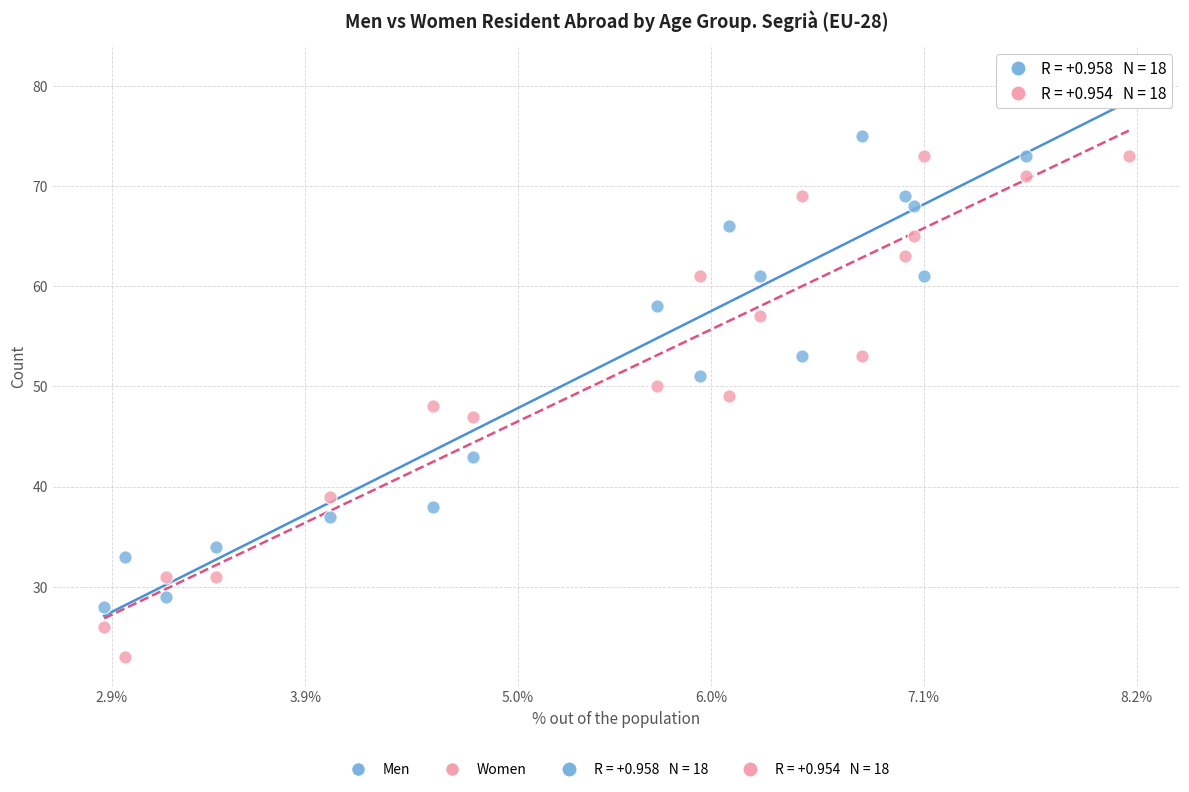

Which series reaches the minimum Y coordinate?

Women